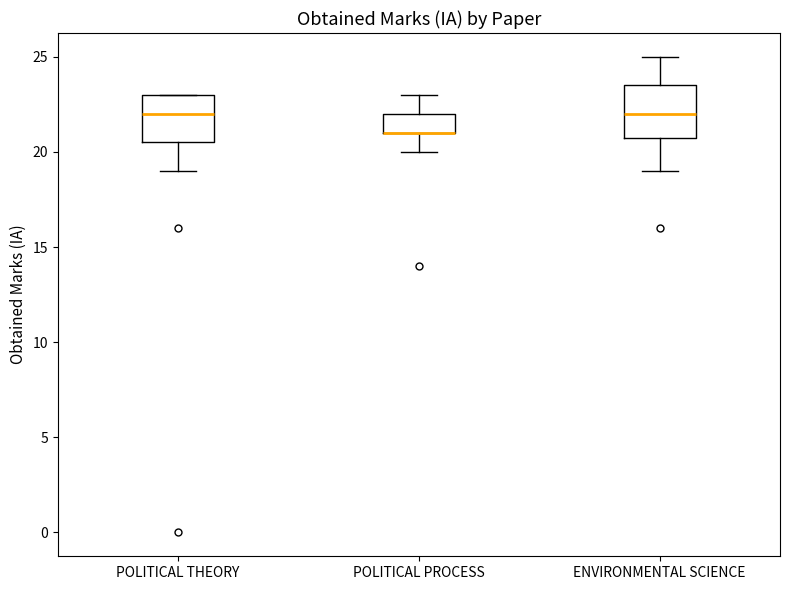

Reading left to right, read every box against the y-axis: the position of its median line, the range the box covers, and the ends of its whiskers. The values are not printed on the chart, so give them approximately, as read against the axis.

POLITICAL THEORY: median 22.0, box 20.5 to 23.0, whiskers 19.0 to 23.0
POLITICAL PROCESS: median 21.0 (drawn on the box's lower edge), box 21.0 to 22.0, whiskers 20.0 to 23.0
ENVIRONMENTAL SCIENCE: median 22.0, box 21.0 to 23.5, whiskers 19.0 to 25.0